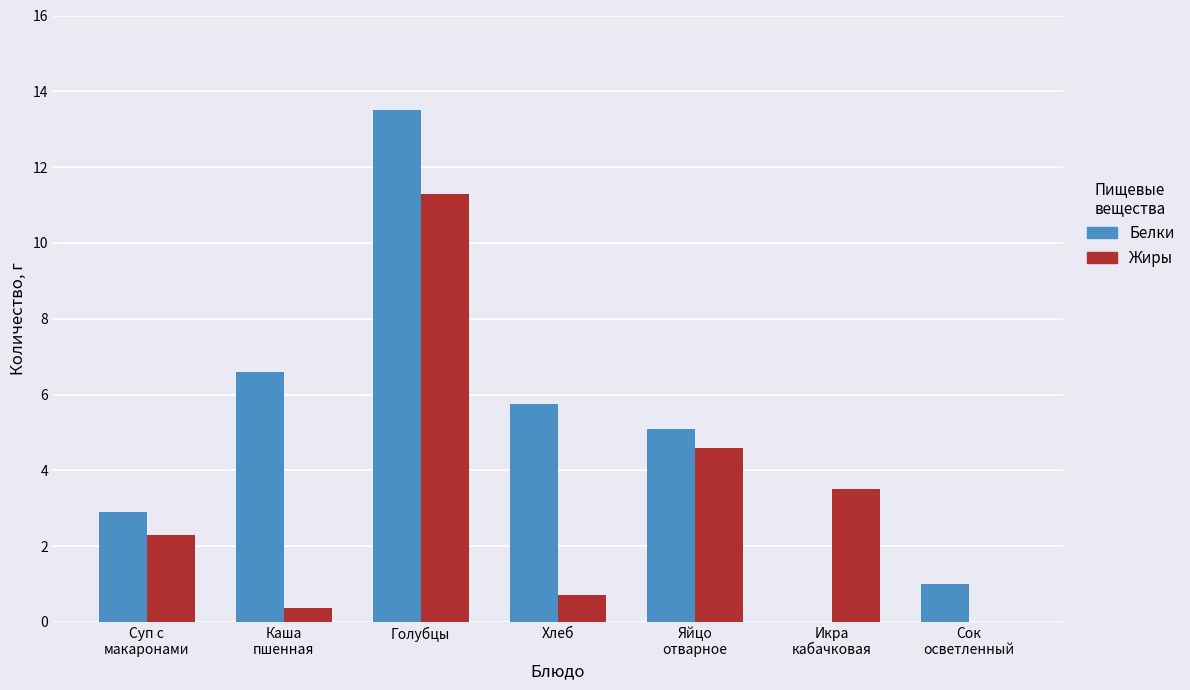

What is the sum of all Жиры values?

22.8